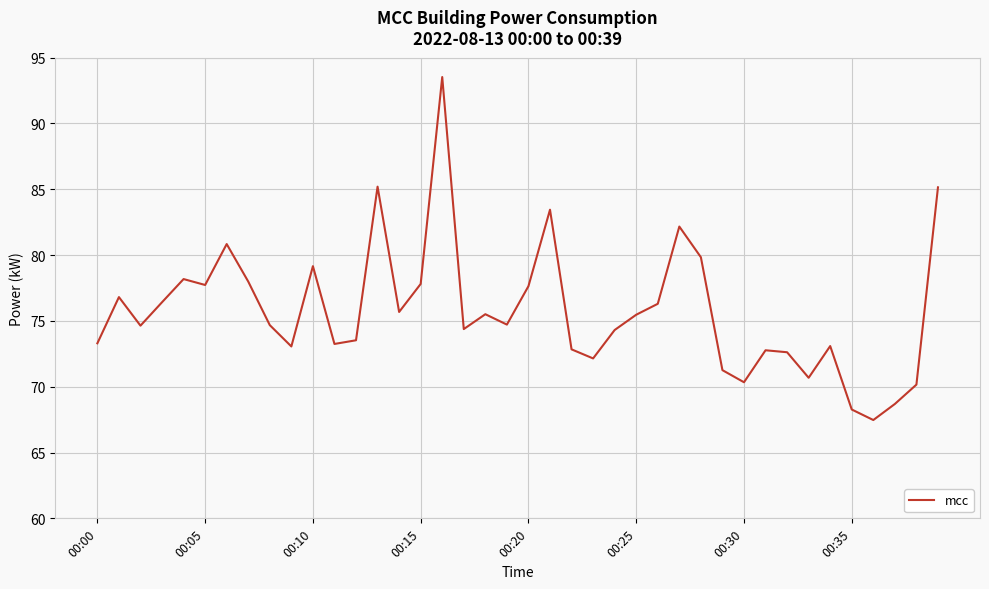

What is the difference between the maximum and minimum values?

26.1